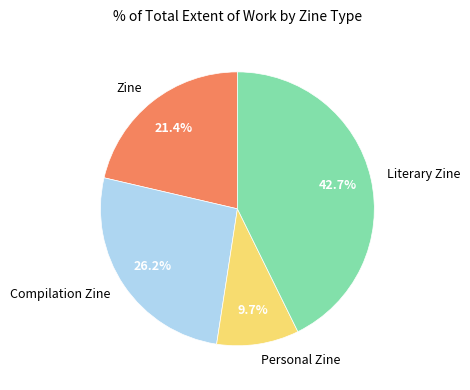

Which slice is the smallest?

Personal Zine